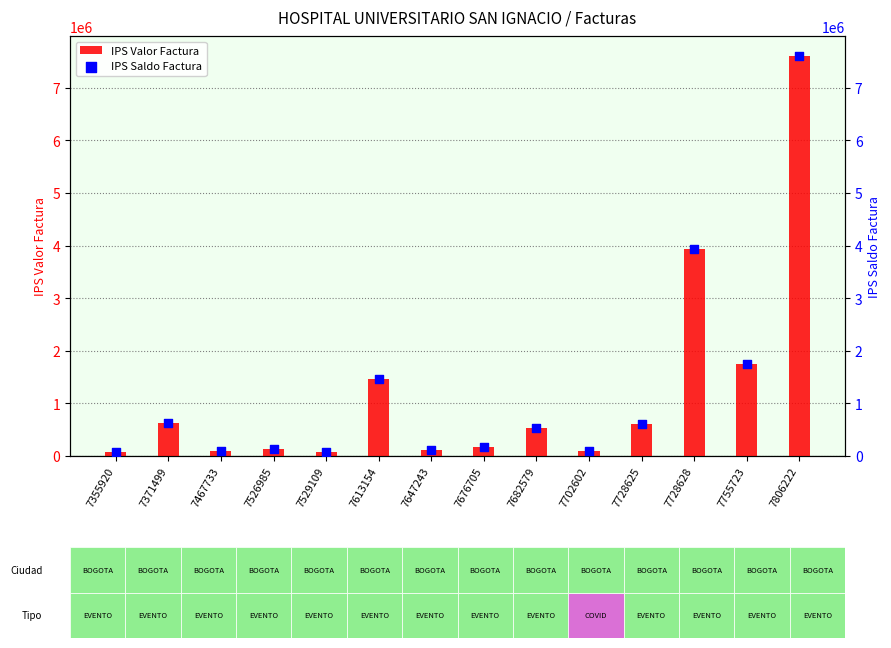

Is the value of IPS Saldo Factura at 7755723 greater than the value of IPS Valor Factura at 7728625?

Yes